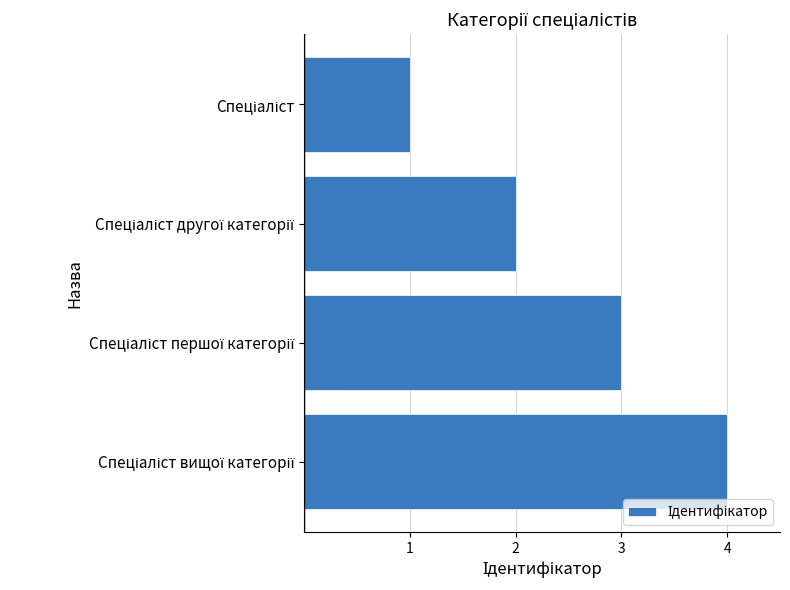

What is the difference between the maximum and minimum values?

3